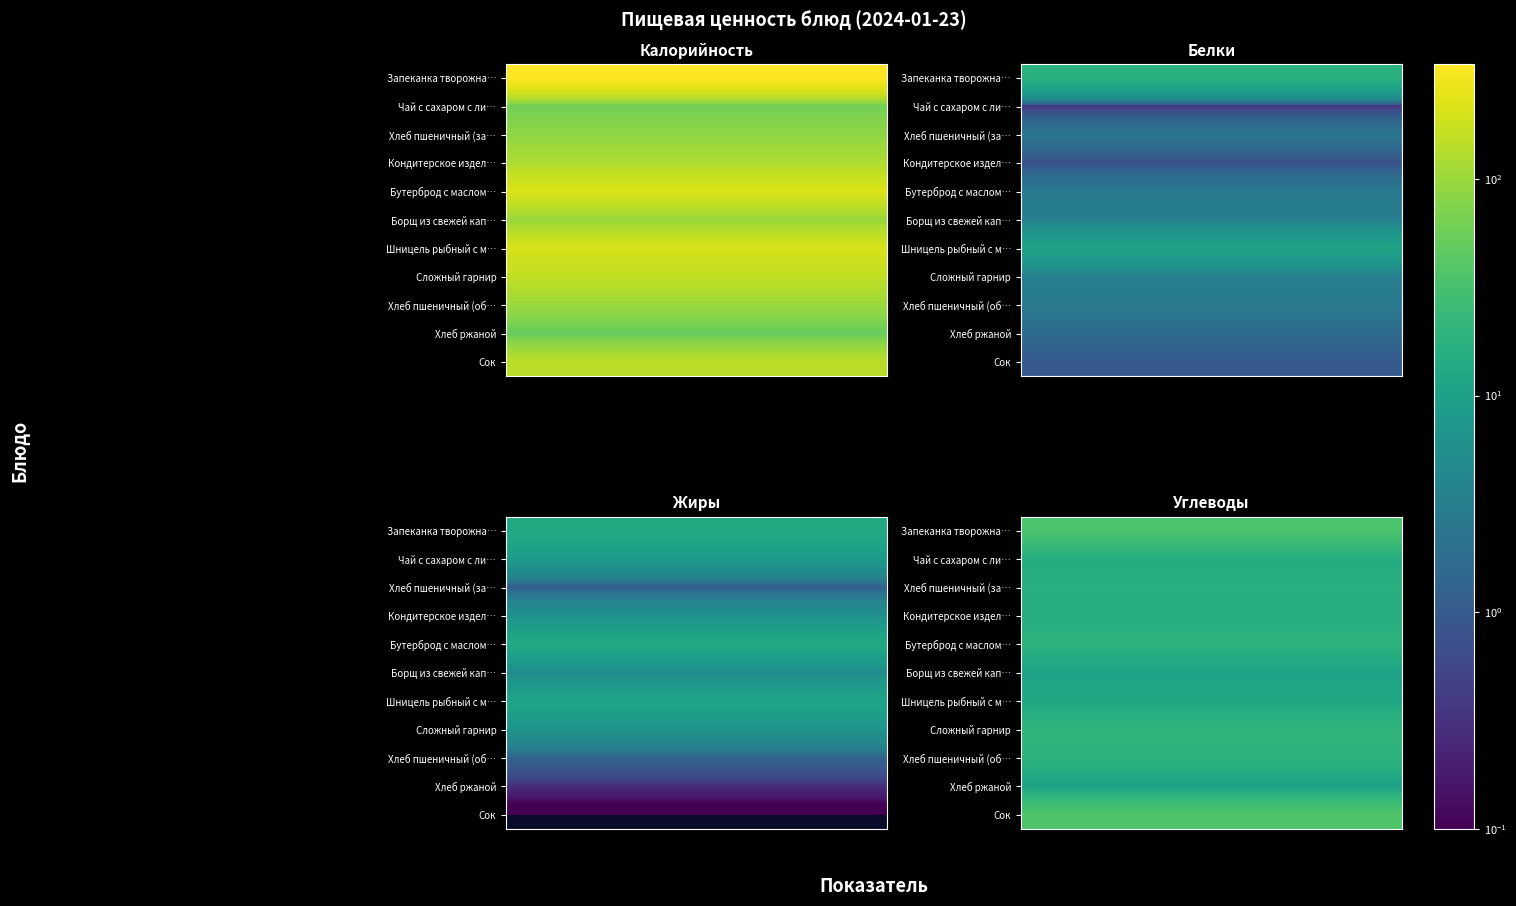

Reading left to right, transcribe all the data shown in this chart.

Запеканка творожная со сгущеным молоком: 0=338.6	1=18.1	2=13.8	3=34.0
Чай с сахаром с лимоном: 0=60.0	1=0.3	2=8.3	3=15.2
Хлеб пшеничный (завтрак): 0=85.8	1=2.4	2=1.1	3=16.4
Кондитерское изделие: 0=124.5	1=0.7	2=6.1	3=15.5
Бутерброд с маслом сливочным: 0=215.6	1=2.8	2=13.7	3=19.2
Борщ из свежей капусты с курицей: 0=95.6	1=3.3	2=5.0	3=10.5
Шницель рыбный с маслом сливочным: 0=205.1	1=11.1	2=11.6	3=12.9
Сложный гарнир: 0=156.0	1=3.4	2=6.8	3=19.9
Хлеб пшеничный (обед): 0=100.1	1=2.8	2=1.3	3=19.1
Хлеб ржаной: 0=50.0	1=1.6	2=0.3	3=10.2
Сок: 0=144.0	1=1.0	2=0.0	3=36.6